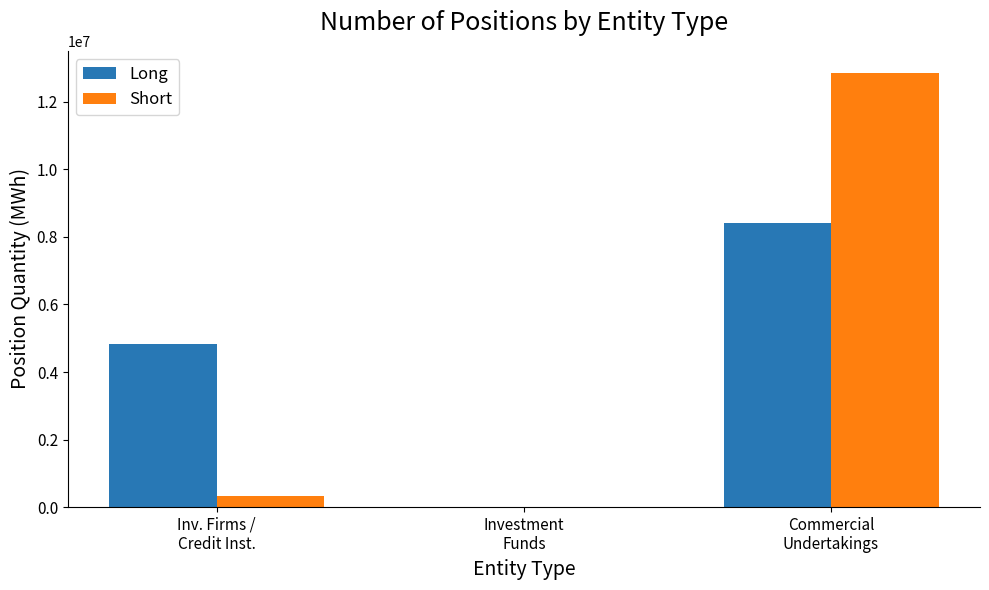

What is the maximum value shown in the chart?

12865056